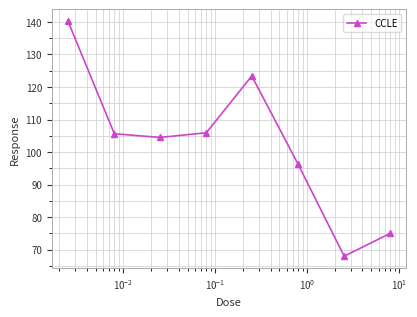

What is the greatest value displayed?

140.3